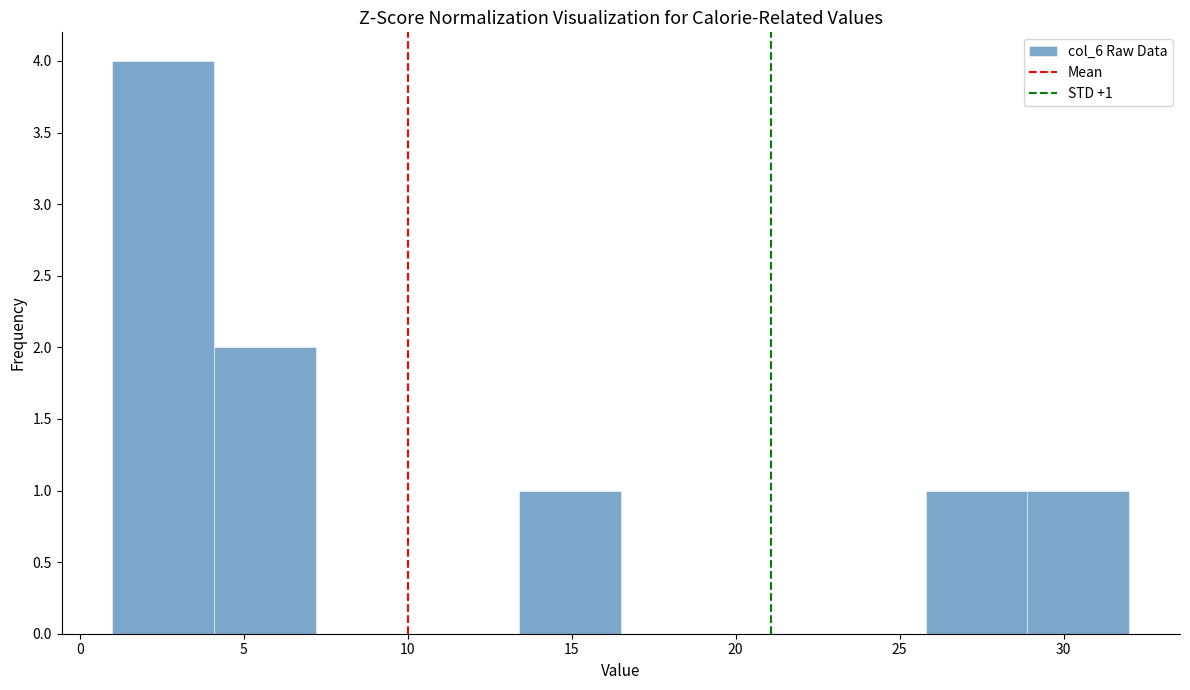

Which range on the x-axis has the tallest bar?

1.0 to 4.1